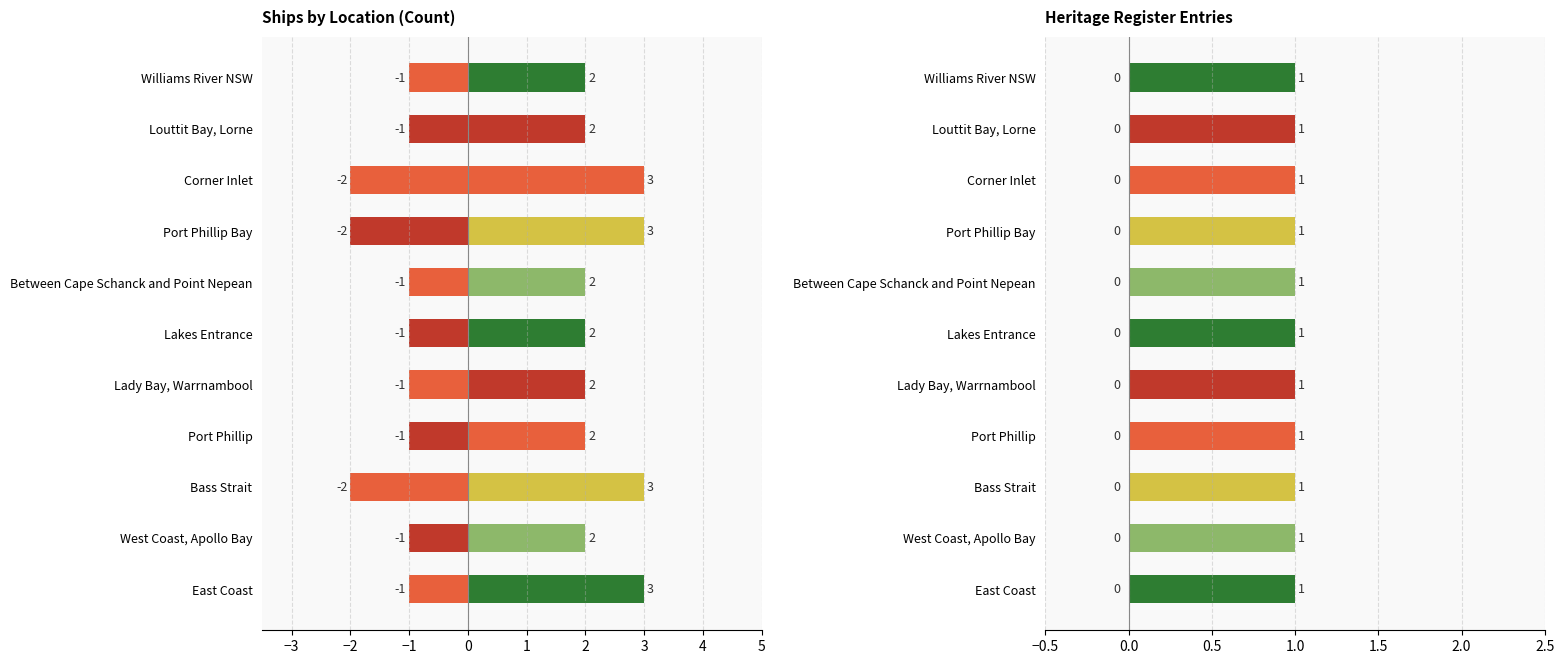

Reading left to right, extract all data points from this chart.

East Coast=3	West Coast, Apollo Bay=2	Bass Strait=3	Port Phillip=2	Lady Bay, Warrnambool=2	Lakes Entrance=2	Between Cape Schanck and Point Nepean=2	Port Phillip Bay=3	Corner Inlet=3	Louttit Bay, Lorne=2	Williams River NSW=2